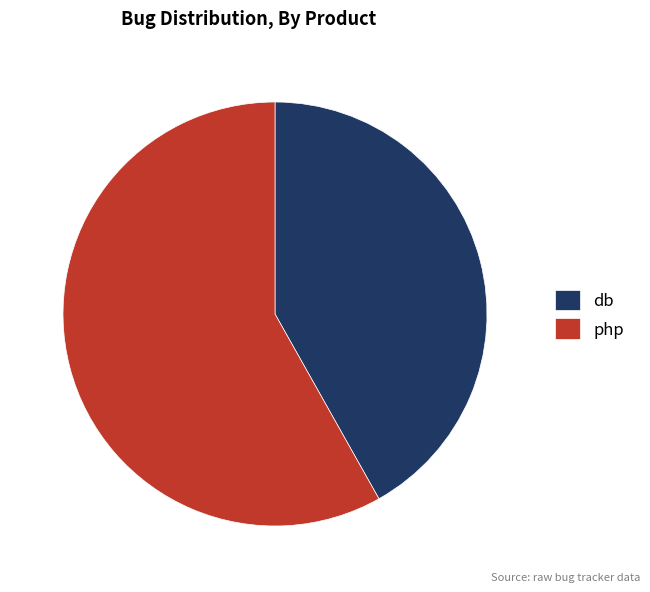

Rank the categories by value from highest to lowest.

php, db